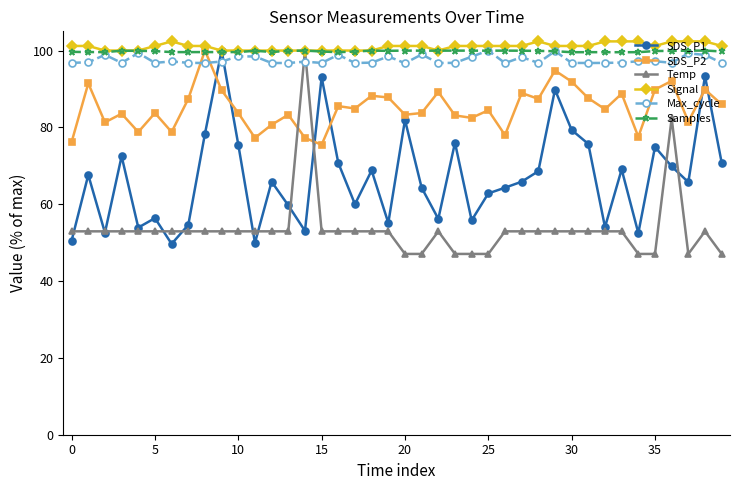

What is the value of the Signal point at the 2nd from the left?

101.2